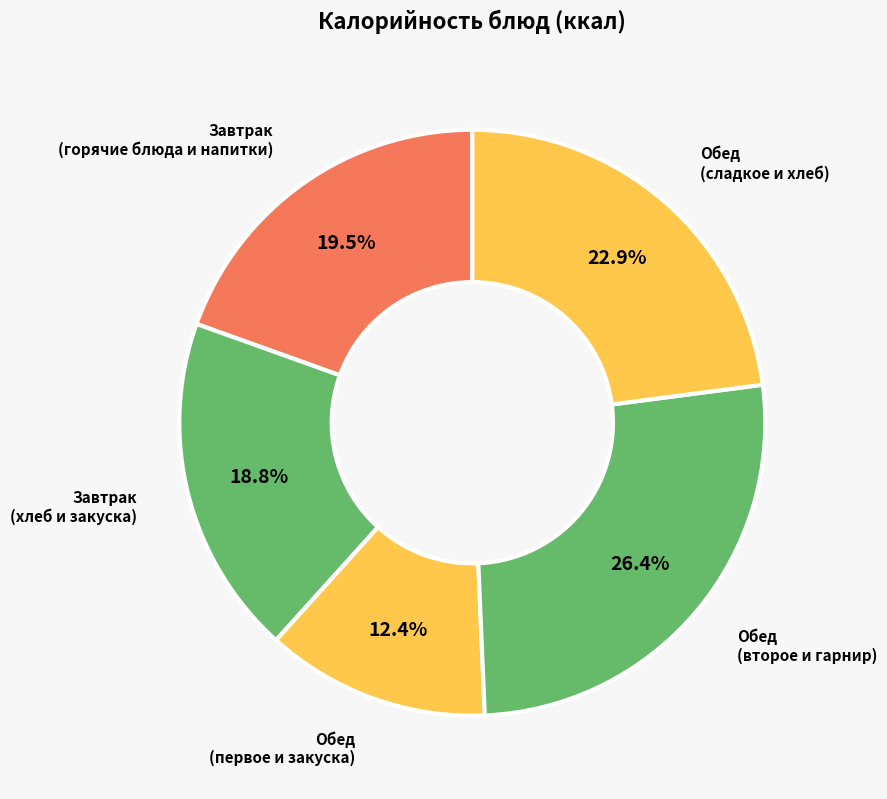

Rank the categories by value from lowest to highest.

Обед (первое и закуска), Завтрак (хлеб и закуска), Завтрак (горячие блюда и напитки), Обед (сладкое и хлеб), Обед (второе и гарнир)